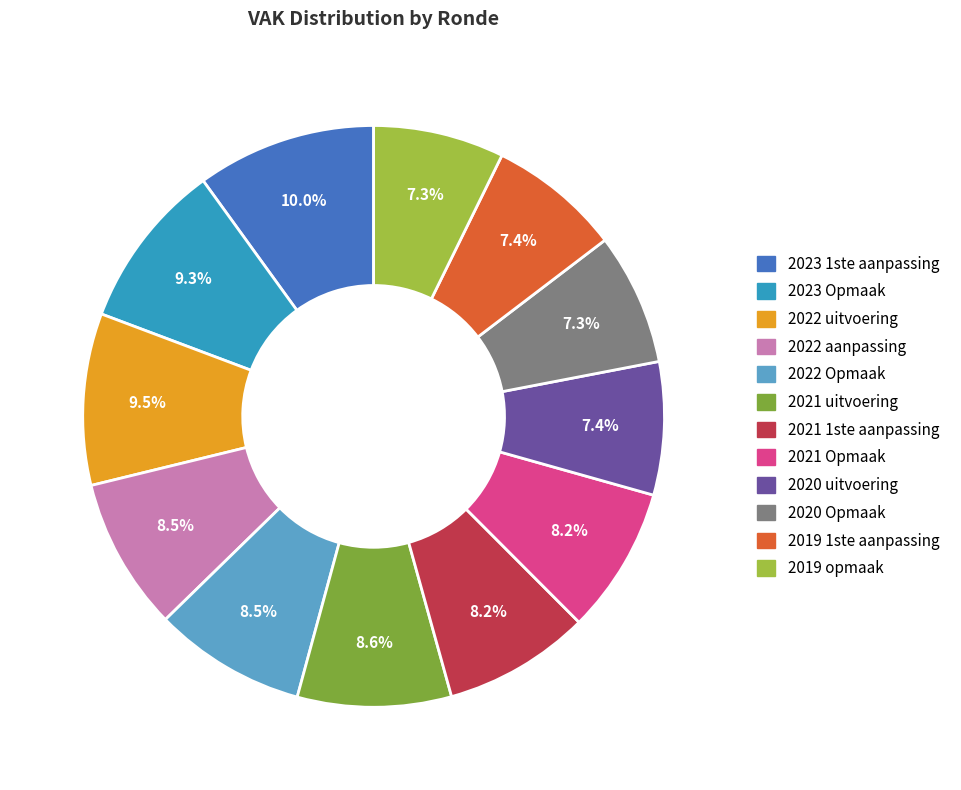

What percentage is NOT represented by 2019 1ste aanpassing?

92.6%